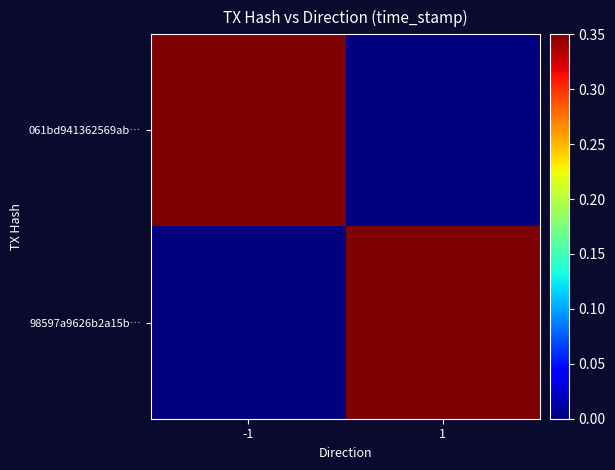

Which series has the largest total across all categories?

061bd941362569ab…